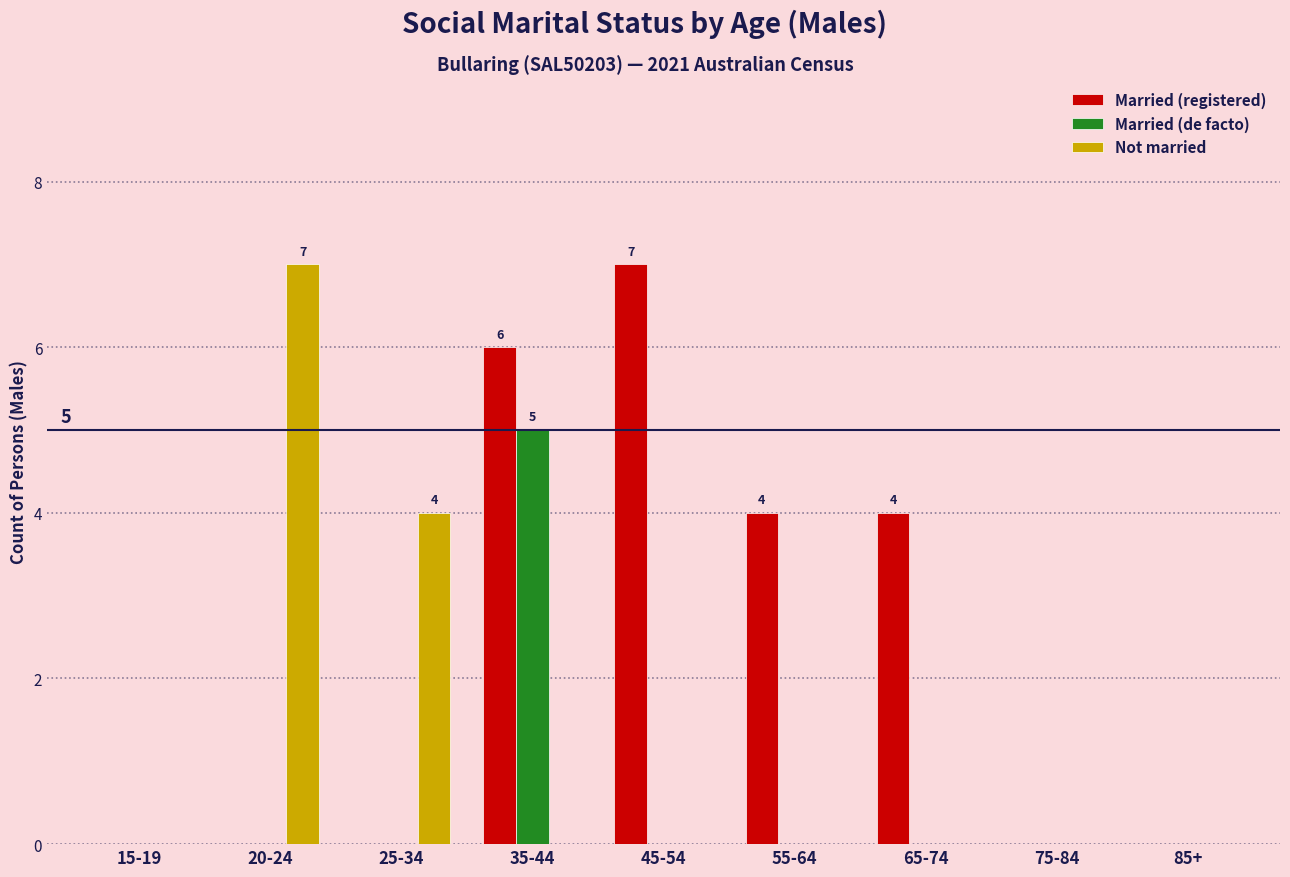

What are all the series names shown in the legend?

Married (registered), Married (de facto), Not married